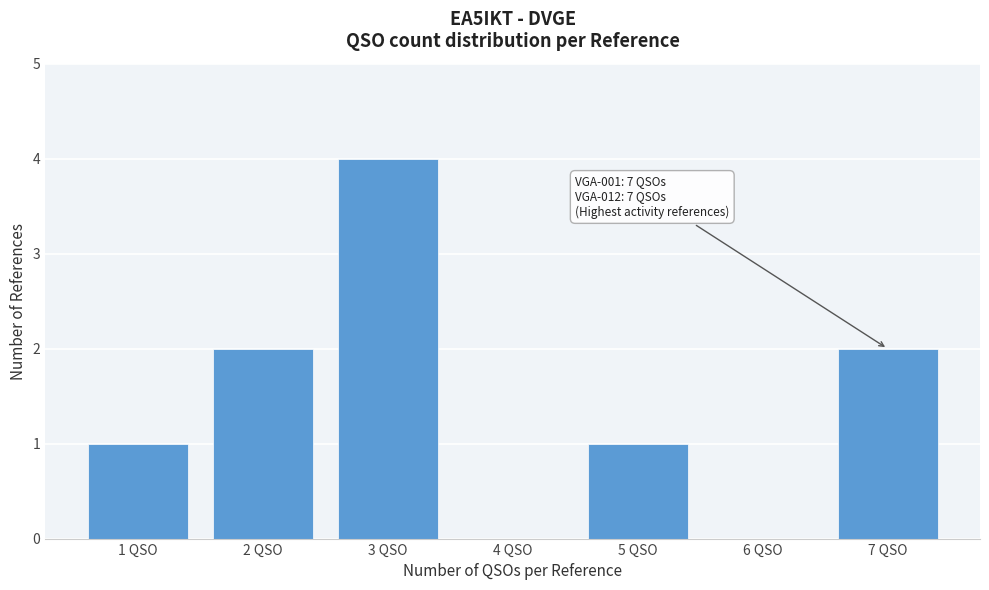

Reading left to right, what are all the values shown in this chart?

1 QSO=1	2 QSO=2	3 QSO=4	4 QSO=0	5 QSO=1	6 QSO=0	7 QSO=2